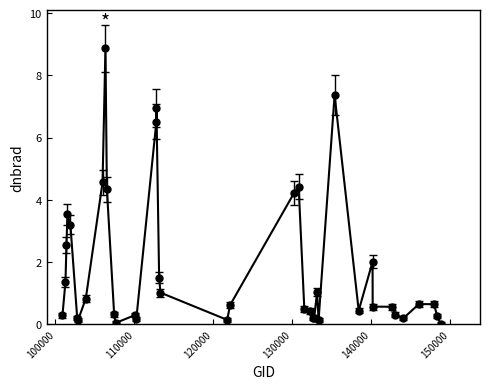

What is the maximum value shown in the chart?

8.9